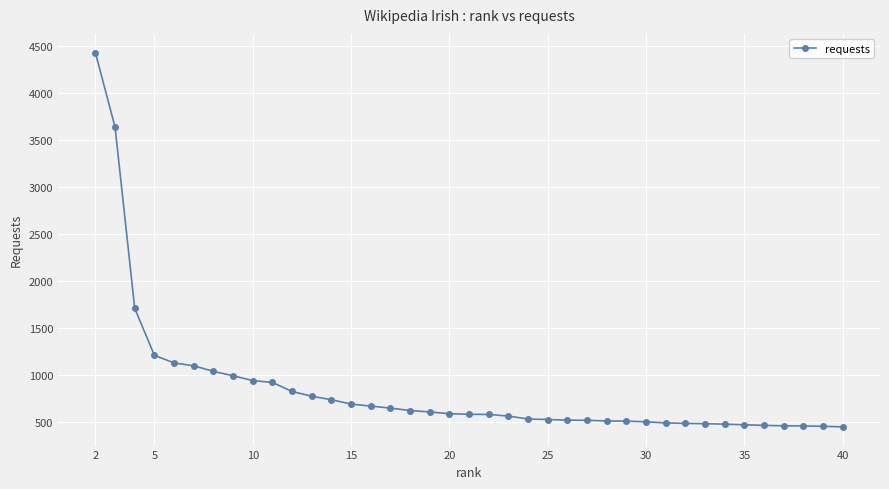

What is the value of the 25th point from the left?

523